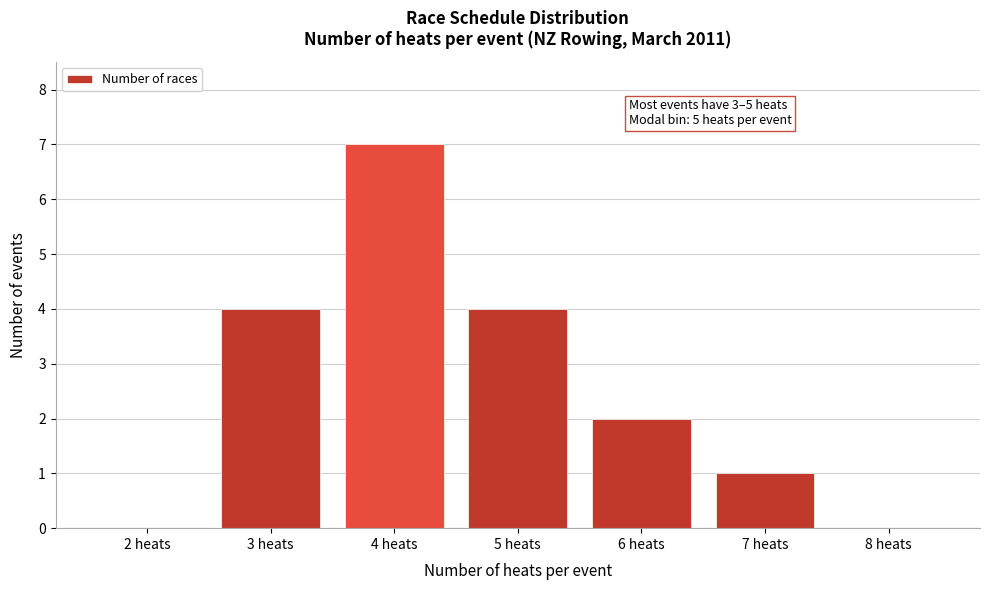

Reading left to right, list all the values displayed in this chart.

2 heats=0	3 heats=4	4 heats=7	5 heats=4	6 heats=2	7 heats=1	8 heats=0